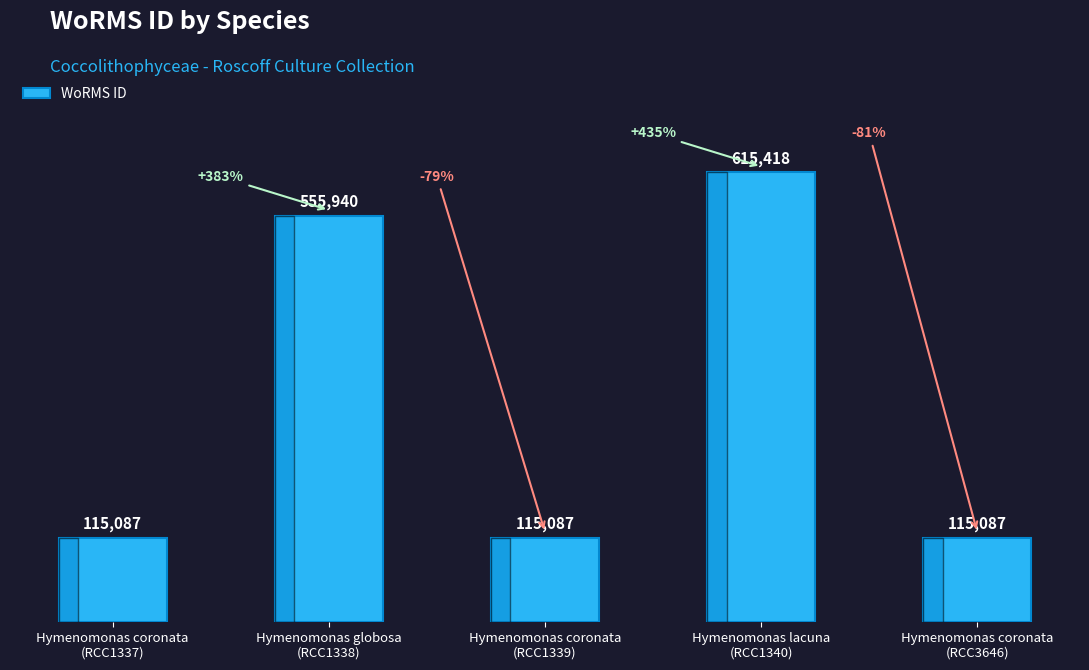

What is the change in value from Hymenomonas globosa
(RCC1338) to Hymenomonas coronata
(RCC1339)?

-440853